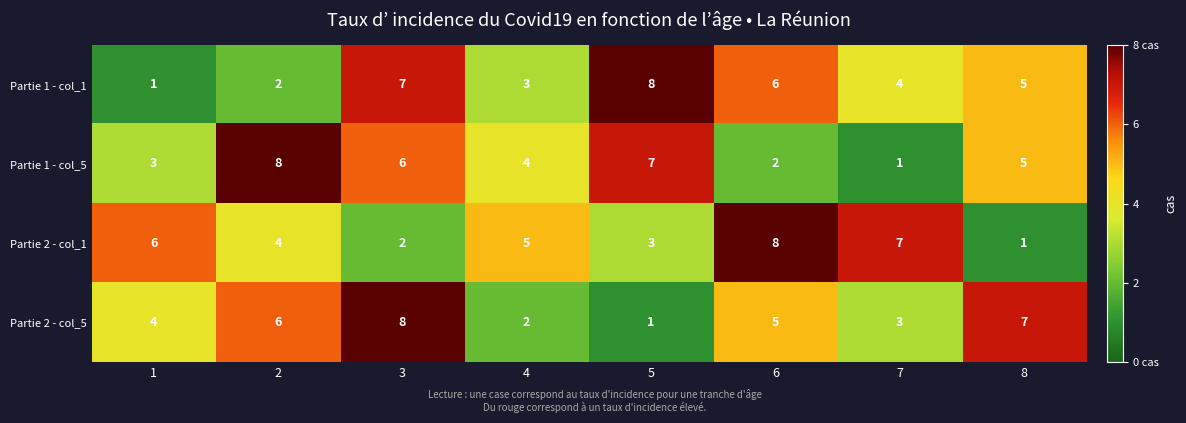

True or false: Partie 1 - col_5 has a value of 7 at 8.

False